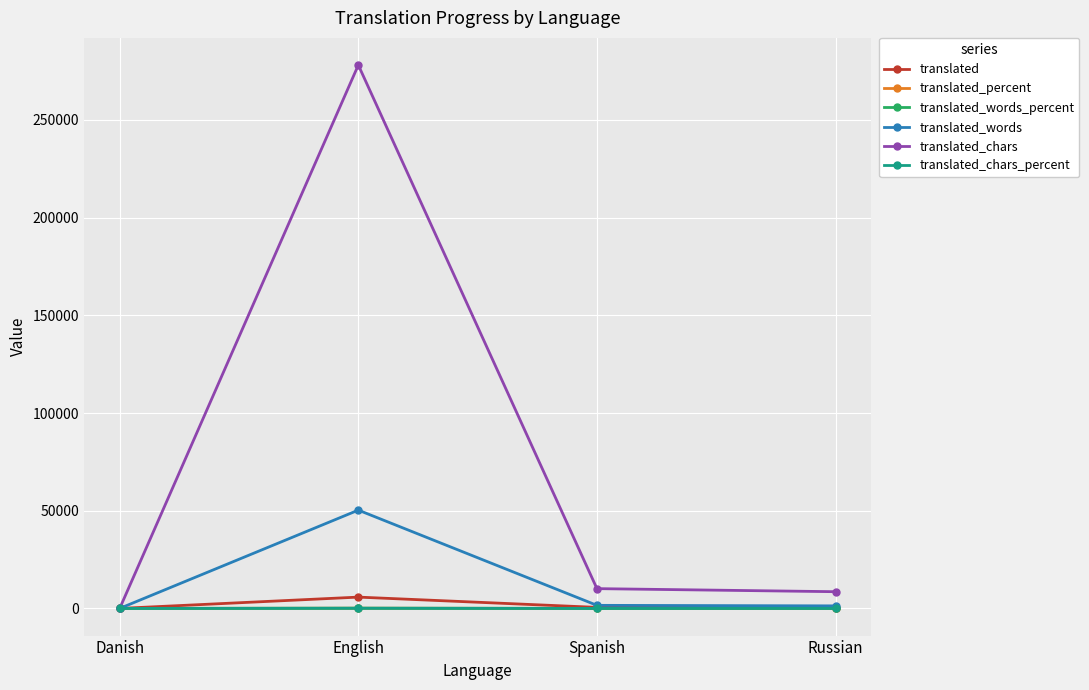

The translated_percent series shows 0.0 at Danish. True or false?

True